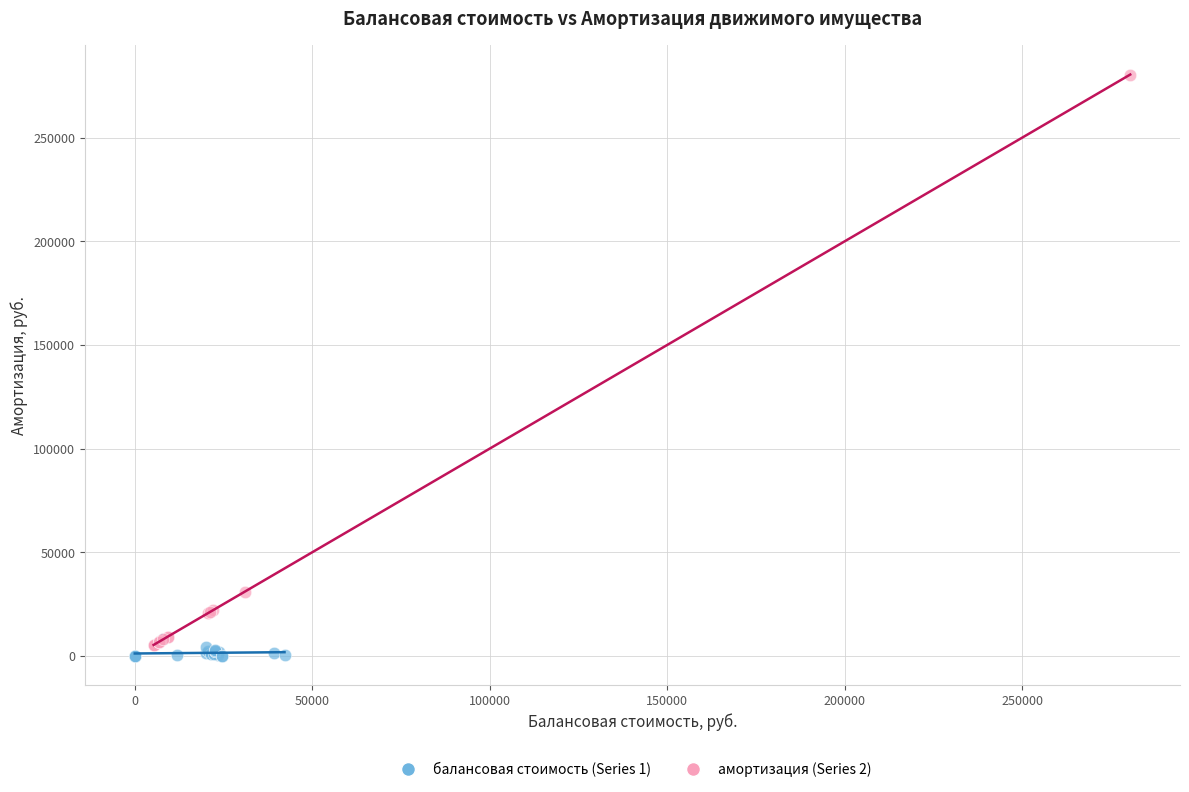

Which series contains the highest Y value?

амортизация (Series 2)